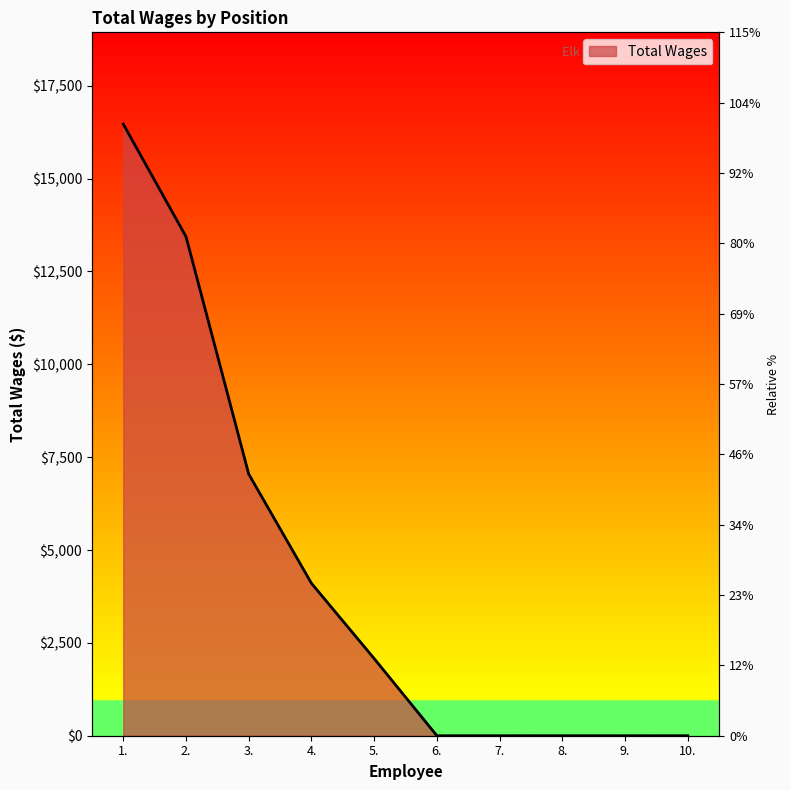

What is the label of the 1st point from the right?

10.